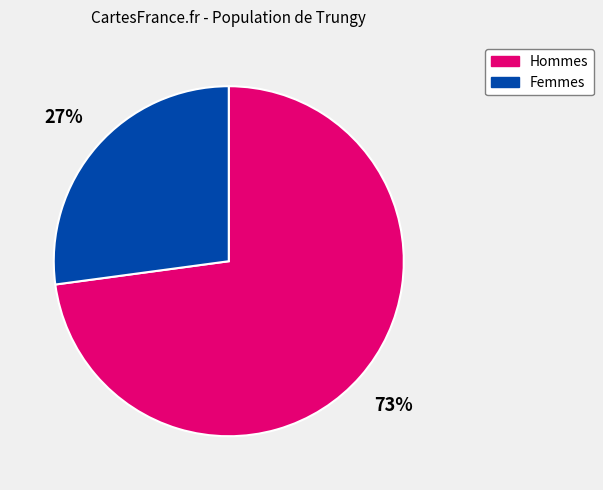

What percentage is the Hommes slice, to the nearest percent?

73%